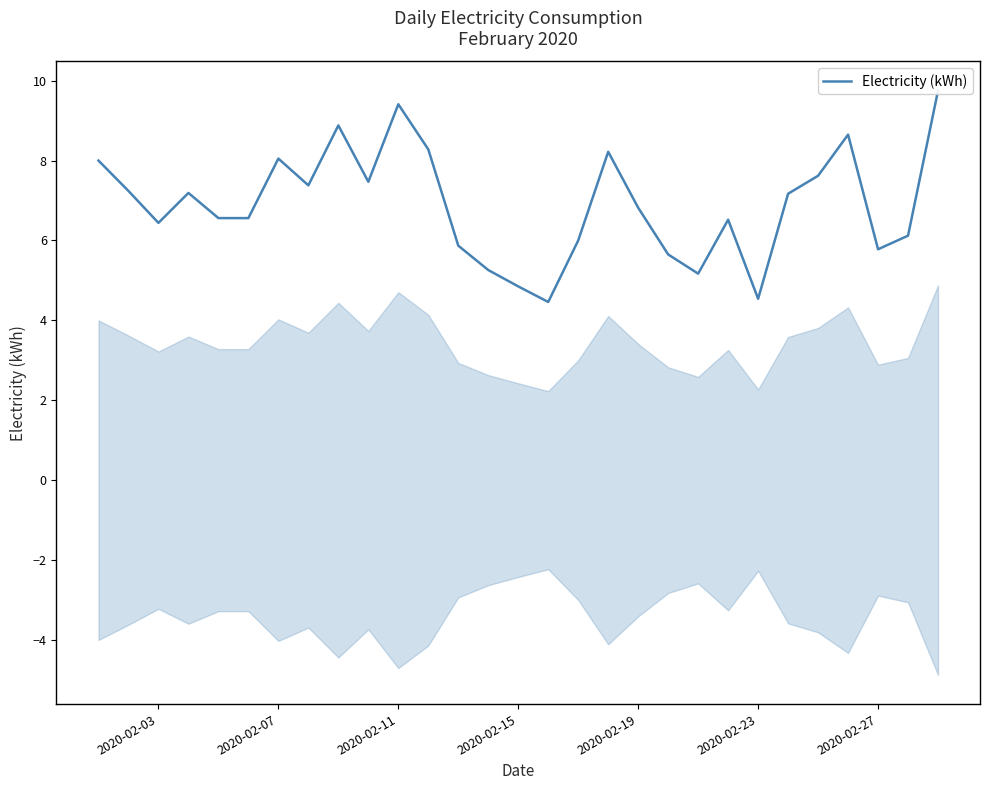

How many points are lower than both their immediate neighbors (excluding endpoints)?

7